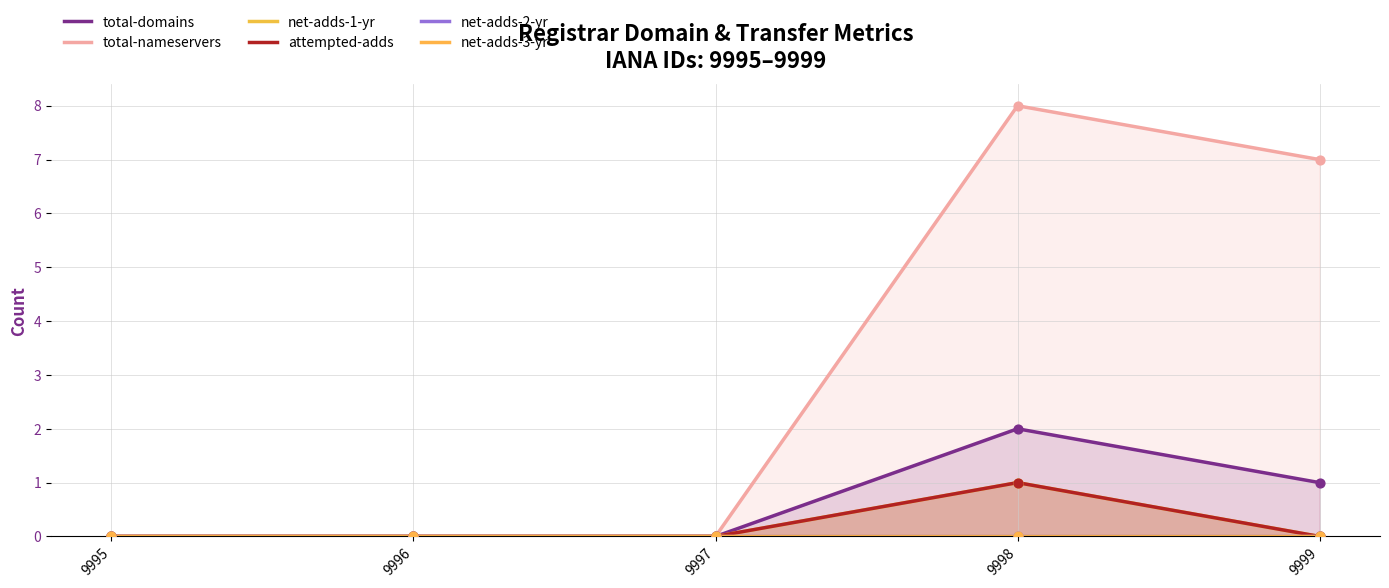

Which series contains the highest Y value?

total-nameservers